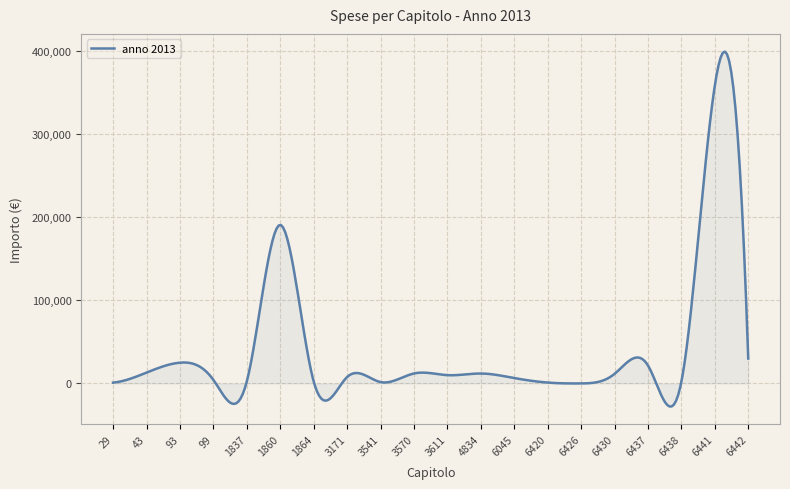

What is the greatest value displayed?

399236.1